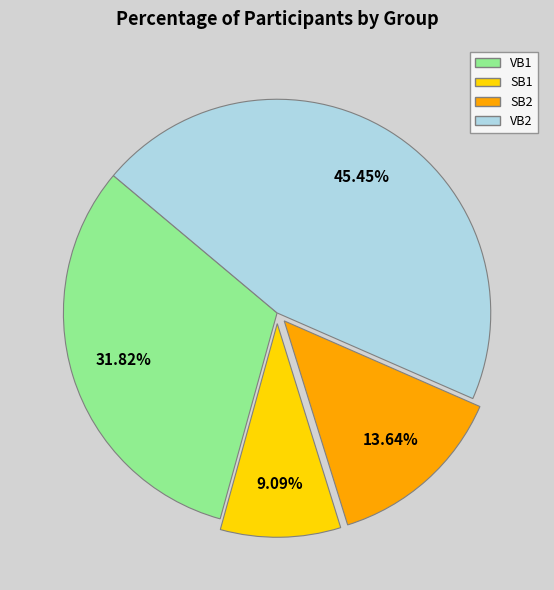

To the nearest percent, what is the difference between the largest and smallest slice percentages?

36%